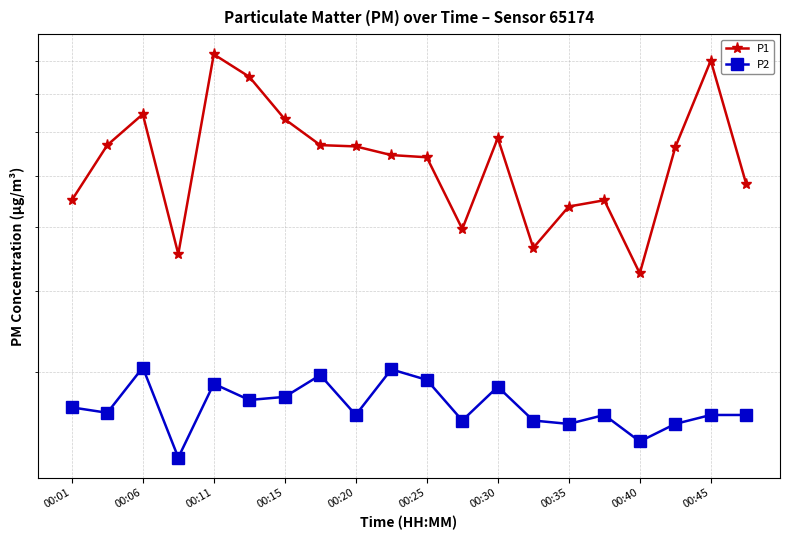

What are all the series names shown in the legend?

P1, P2